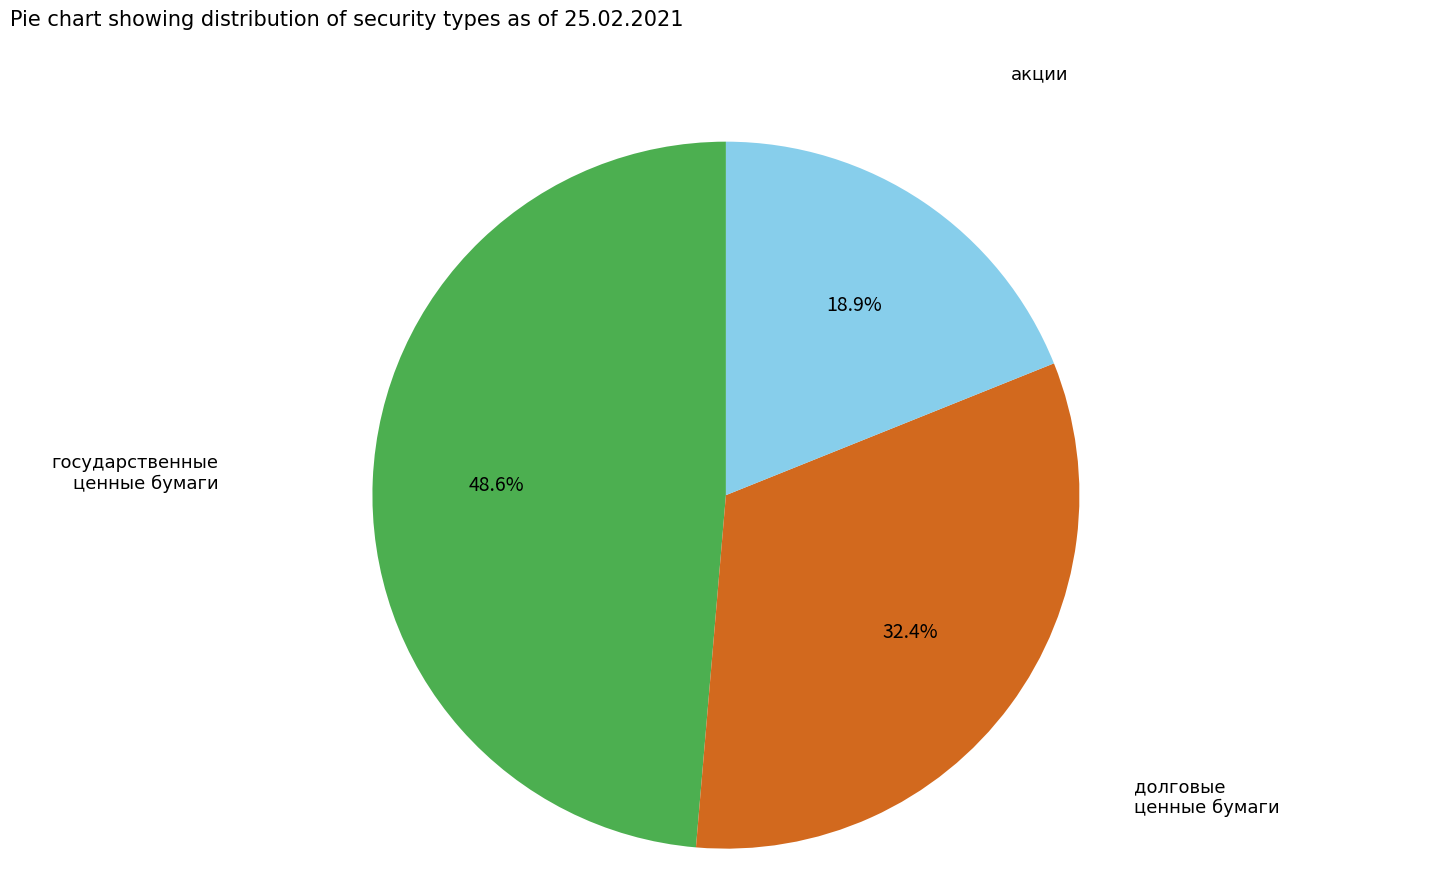

Is there any slice that represents more than half of the pie?

No